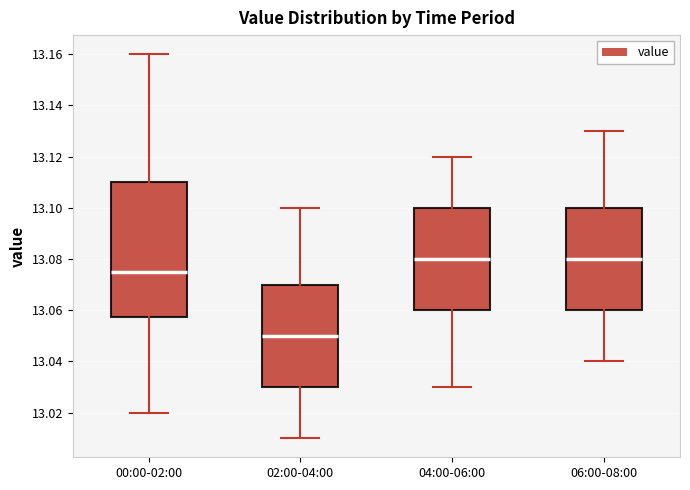

Reading left to right, transcribe this box plot: for each box, give where its median line is, the range the box spans, and where its two whiskers end, as read against the y-axis. The values are not printed on the chart, so give them approximately, as read against the axis.

00:00-02:00: median 13.076, box 13.058 to 13.110, whiskers 13.020 to 13.160
02:00-04:00: median 13.050, box 13.030 to 13.070, whiskers 13.010 to 13.100
04:00-06:00: median 13.080, box 13.060 to 13.100, whiskers 13.030 to 13.120
06:00-08:00: median 13.080, box 13.060 to 13.100, whiskers 13.040 to 13.130